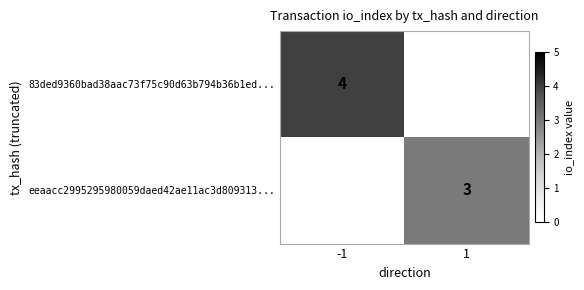

What is the maximum value shown in the chart?

4